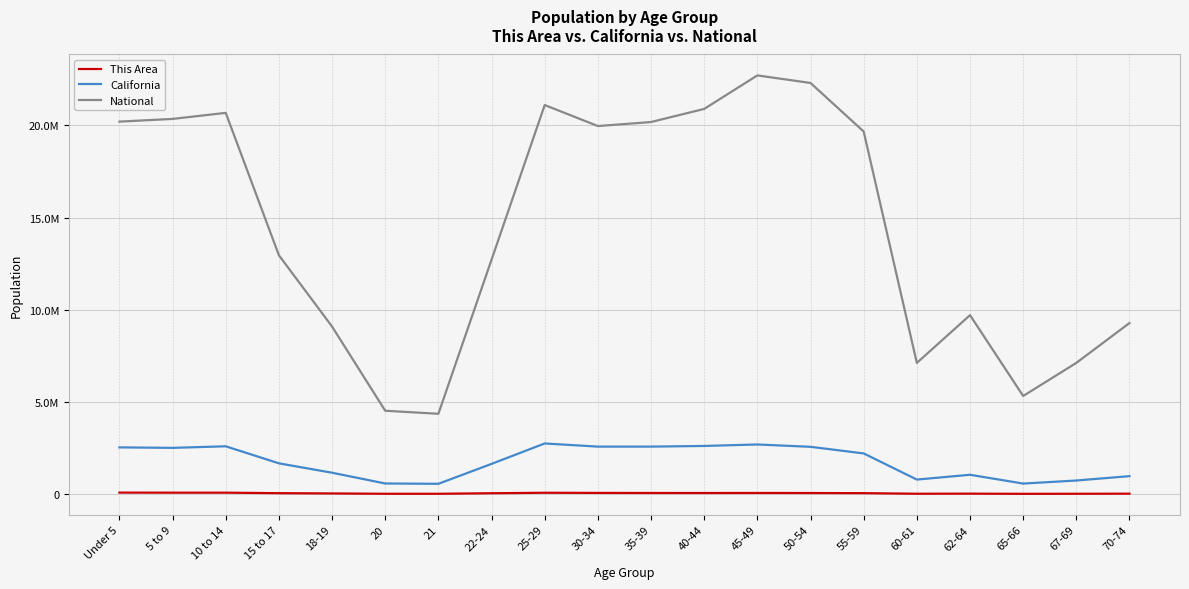

Which series has the largest total across all categories?

National